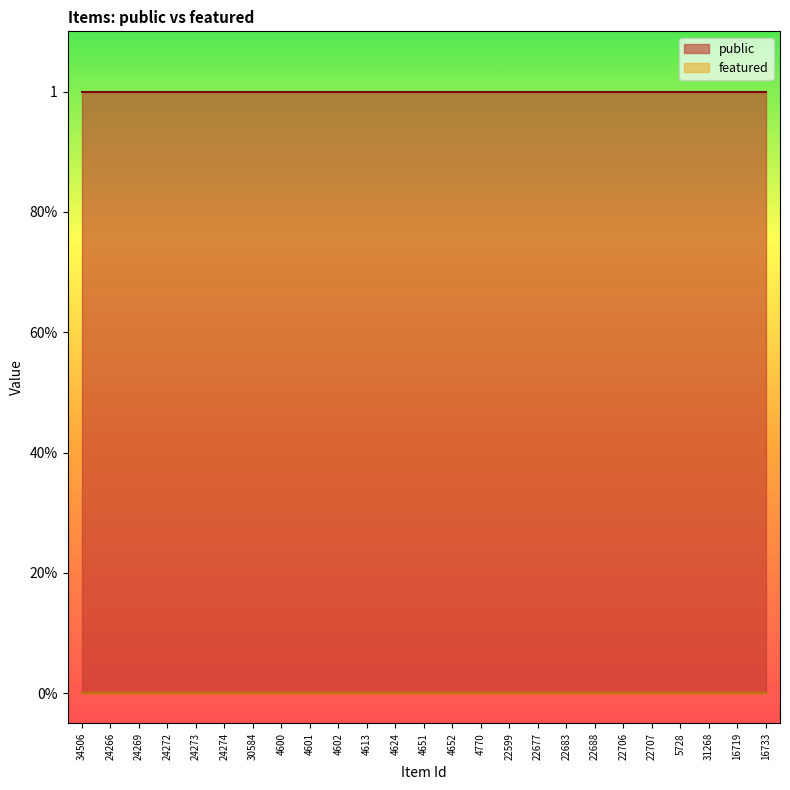

What are all the series names shown in the legend?

public, featured